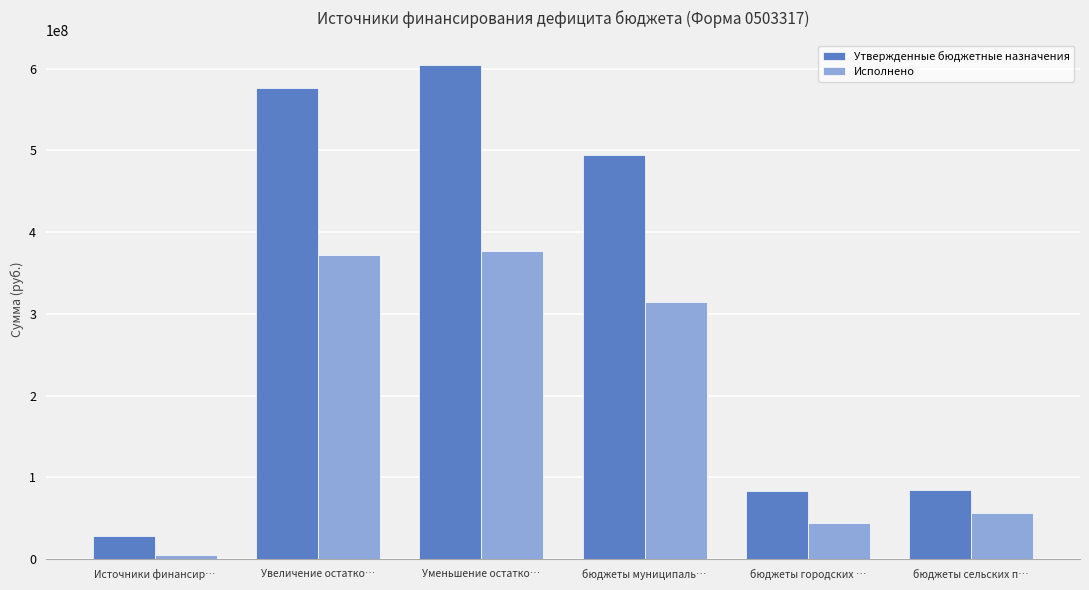

The Утвержденные бюджетные назначения series shows 50554609.8 at бюджеты сельских п…. True or false?

False